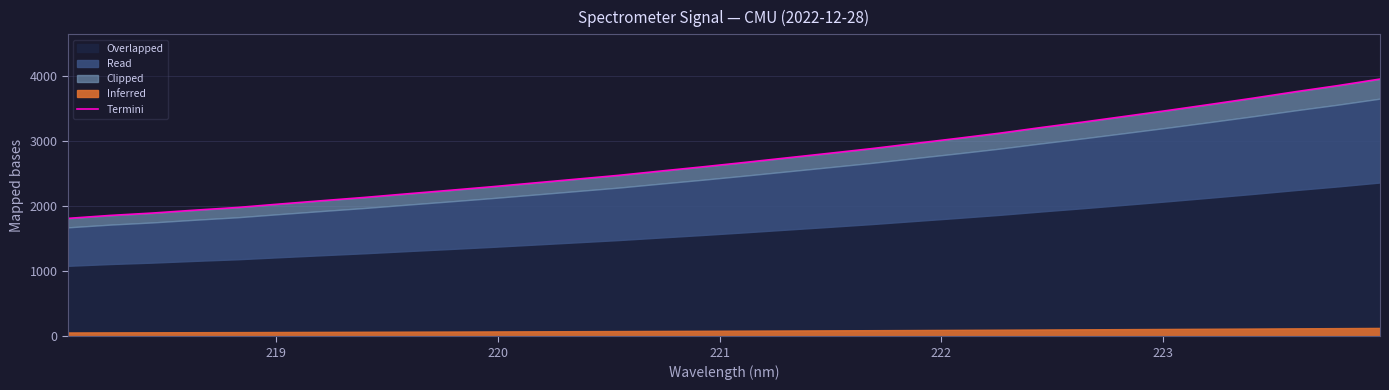

What is the difference between the second highest and second lowest values?

1994.9